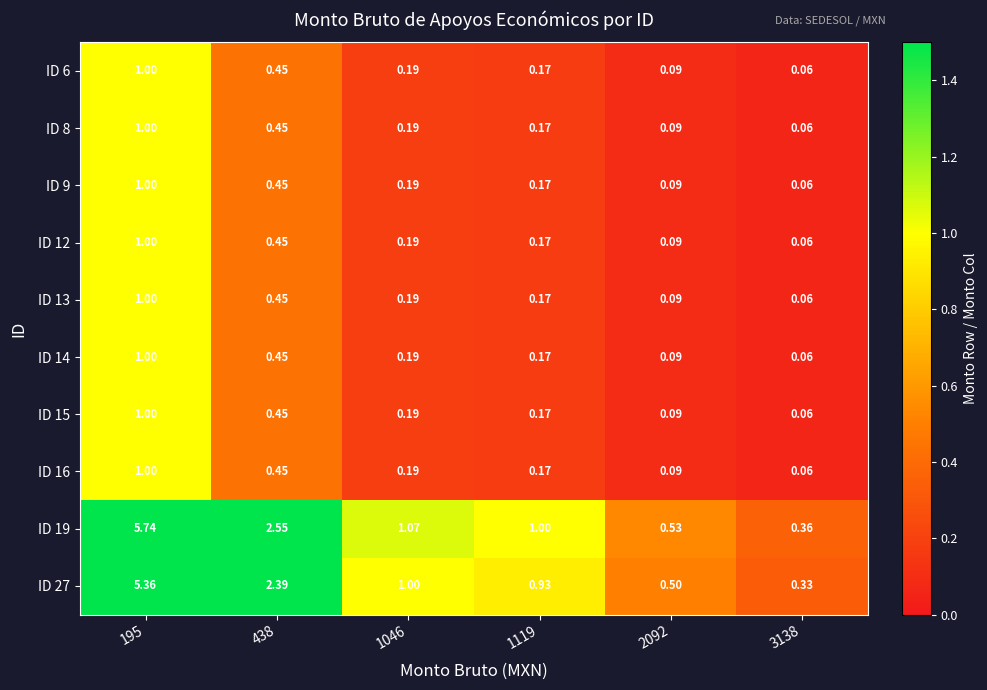

Is the value of ID 16 at 195 greater than the value of ID 13 at 2092?

Yes